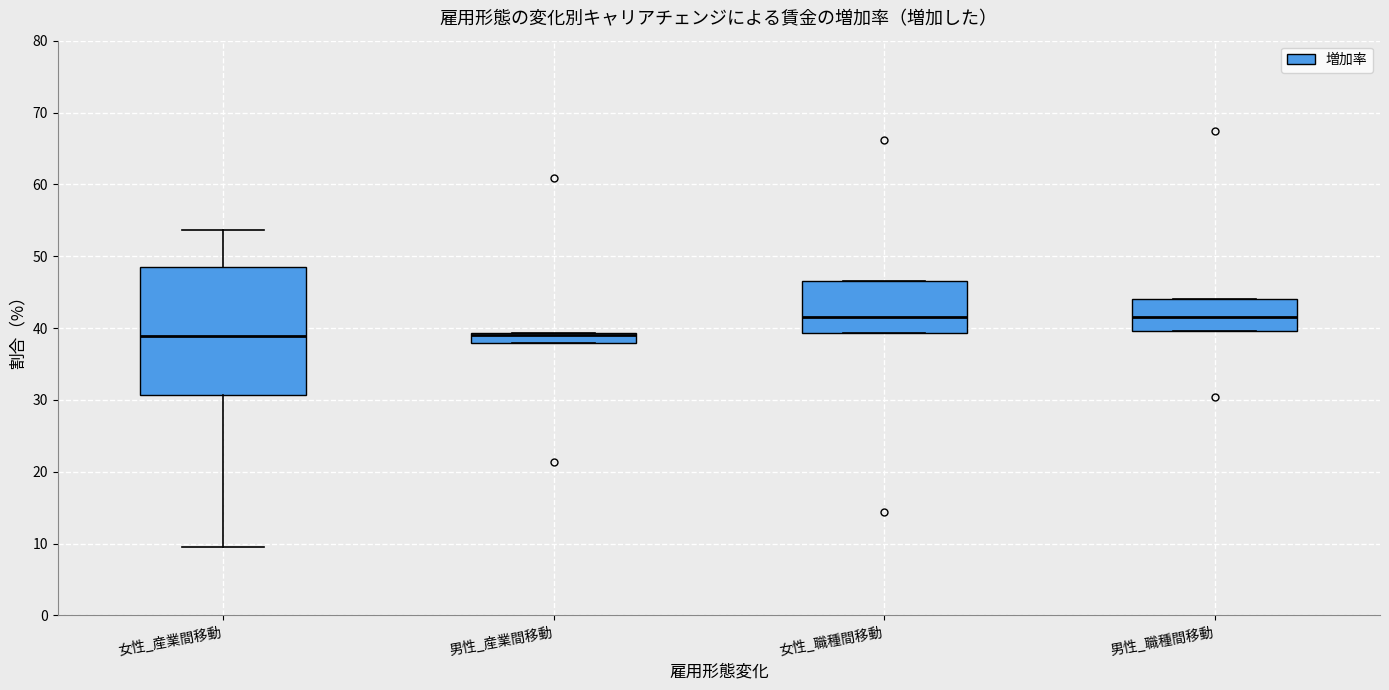

Comparing the boxes themselves (not the whiskers), which one is the tallest?

女性_産業間移動